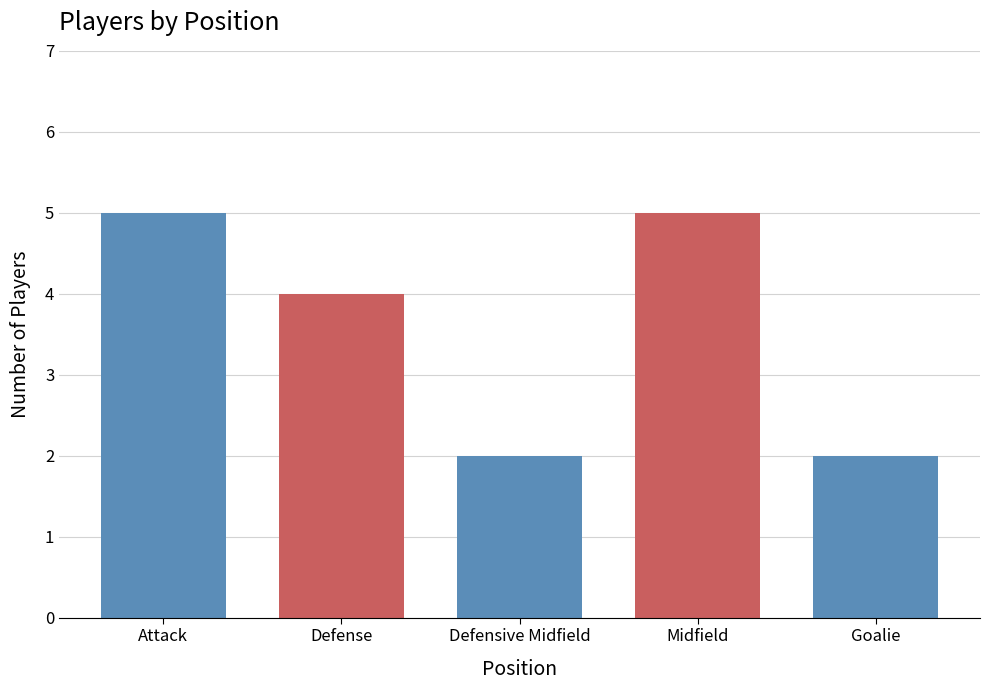

Reading left to right, extract all data points from this chart.

Attack=5	Defense=4	Defensive Midfield=2	Midfield=5	Goalie=2